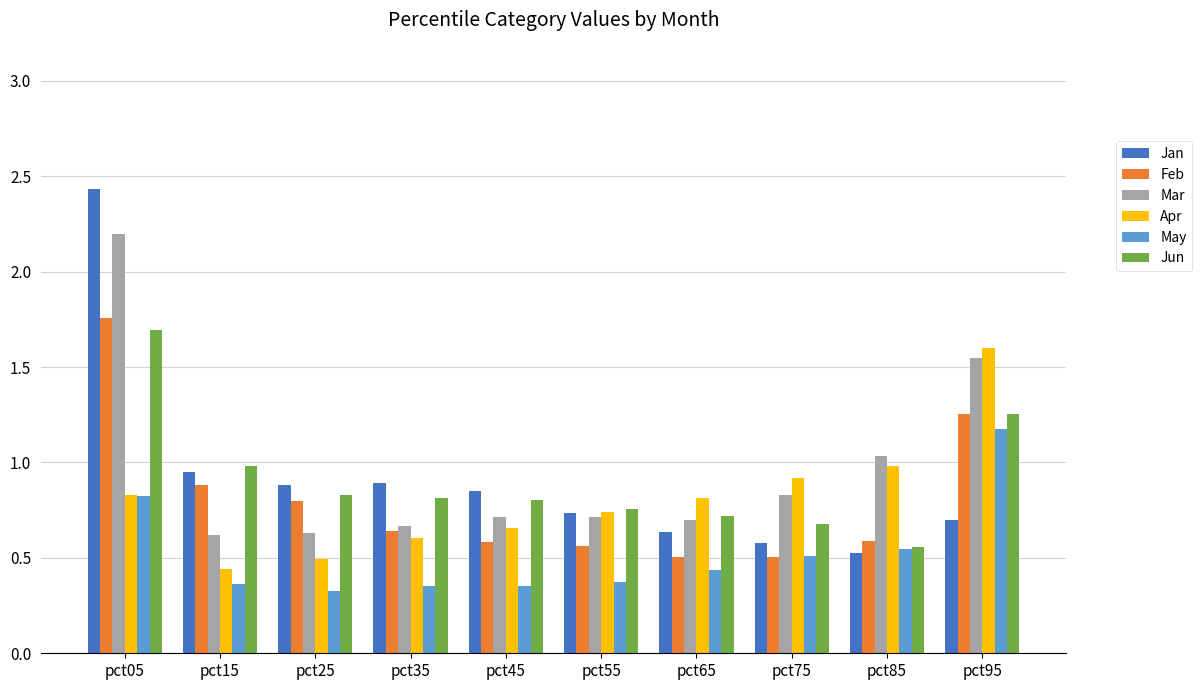

How many bars are there in each group?

6